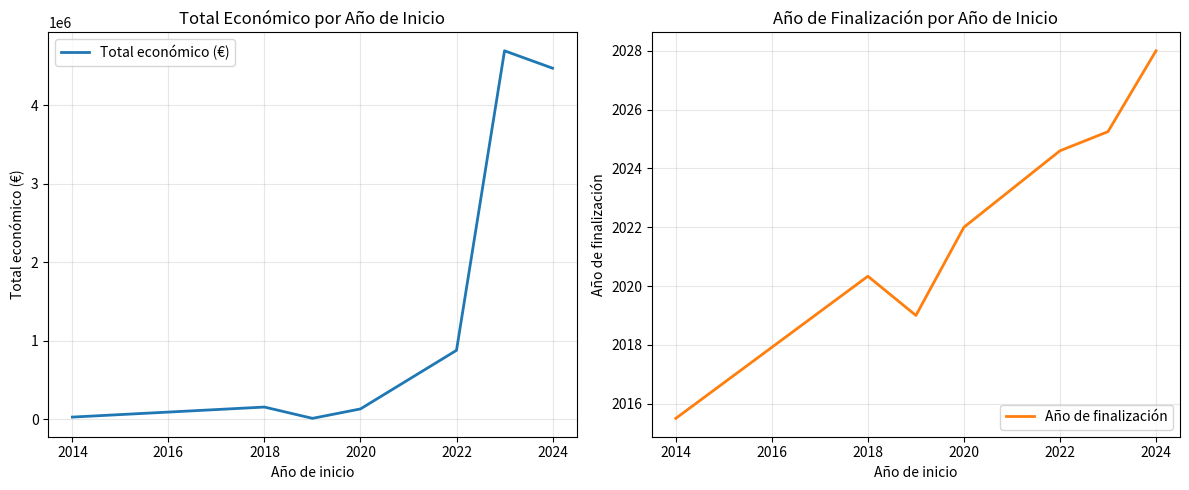

Count the number of categories in the chart.

7